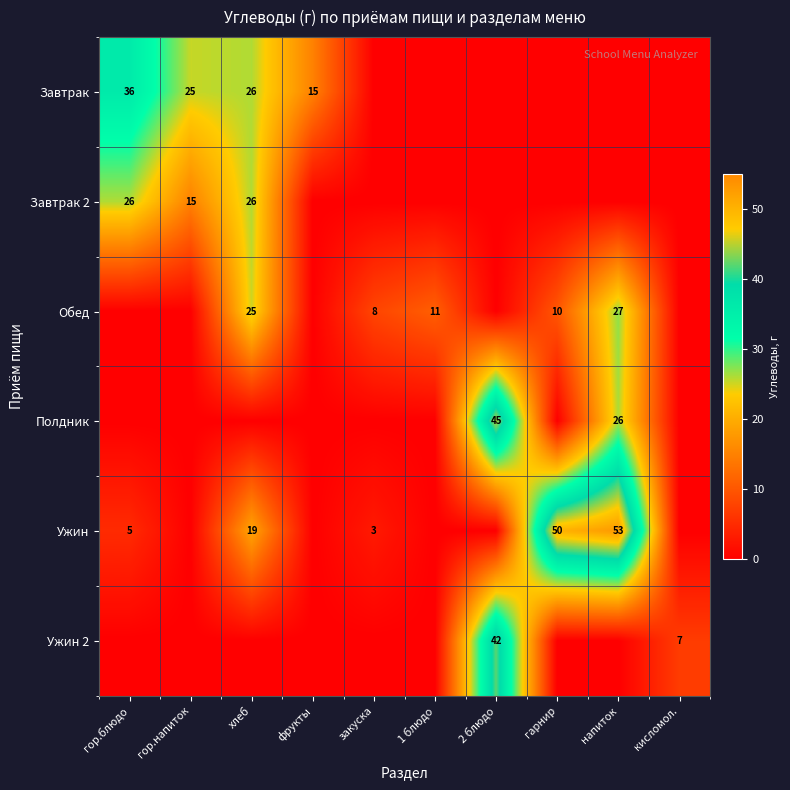

How many categories are shown in the chart?

10